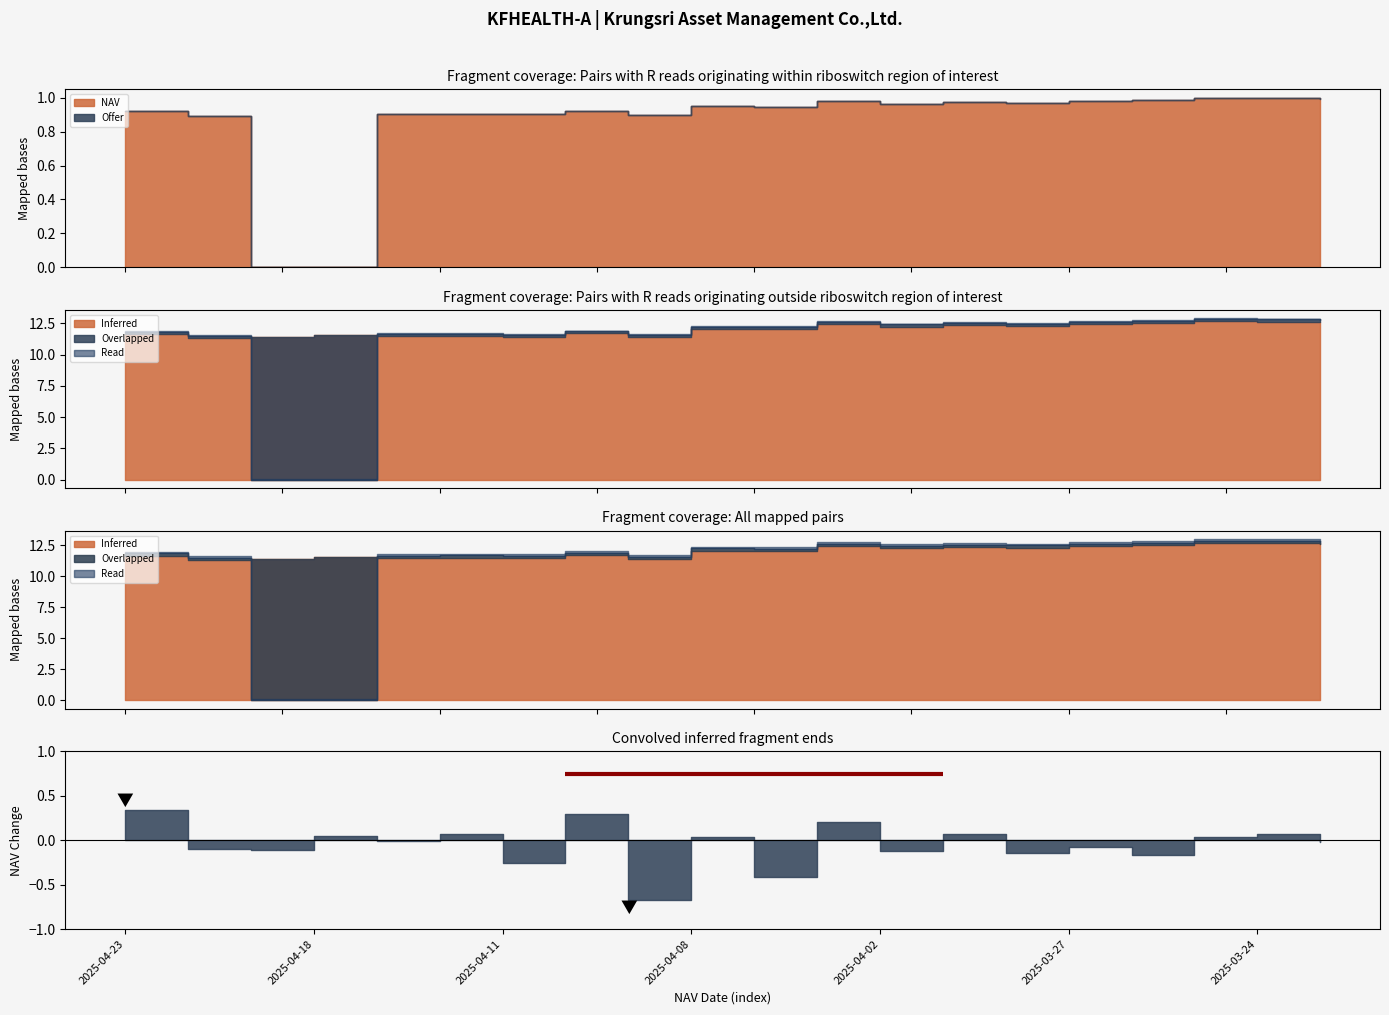

How many interior local peaks does the Offer series have?

6